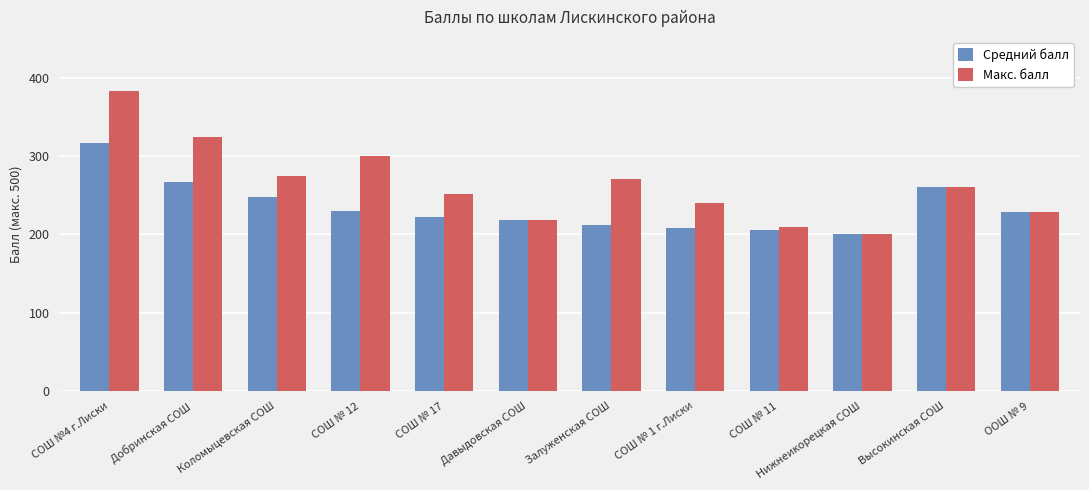

At which label does Средний балл reach its minimum?

Нижнеикорецкая СОШ